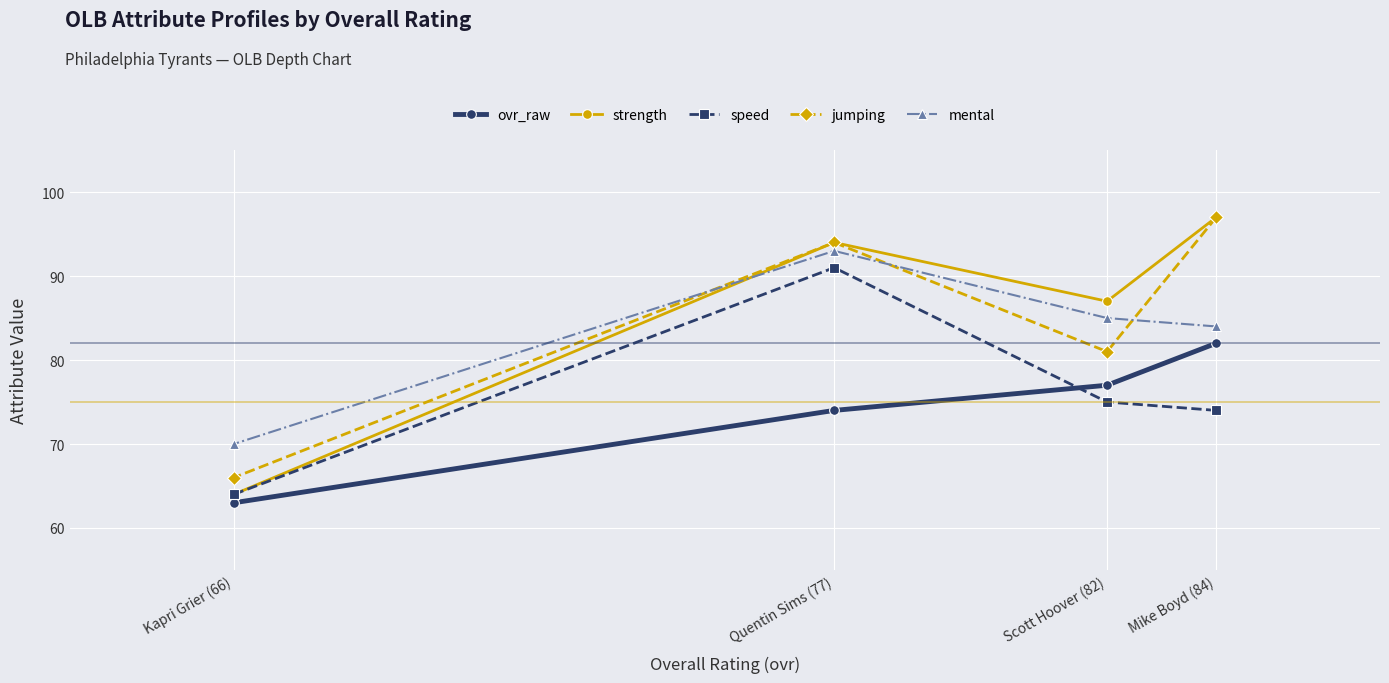

What are all the series names shown in the legend?

ovr_raw, strength, speed, jumping, mental